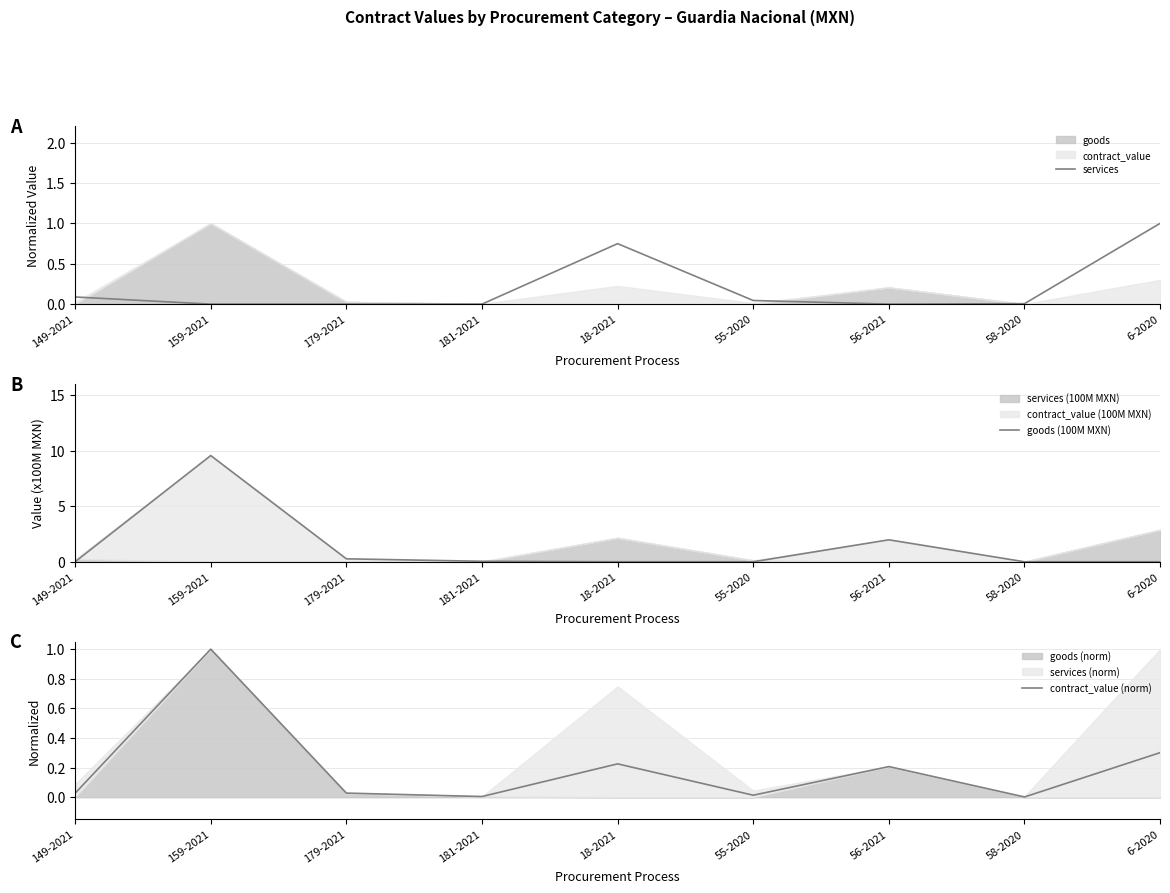

Does the chart display data point markers on the line(s)?

No